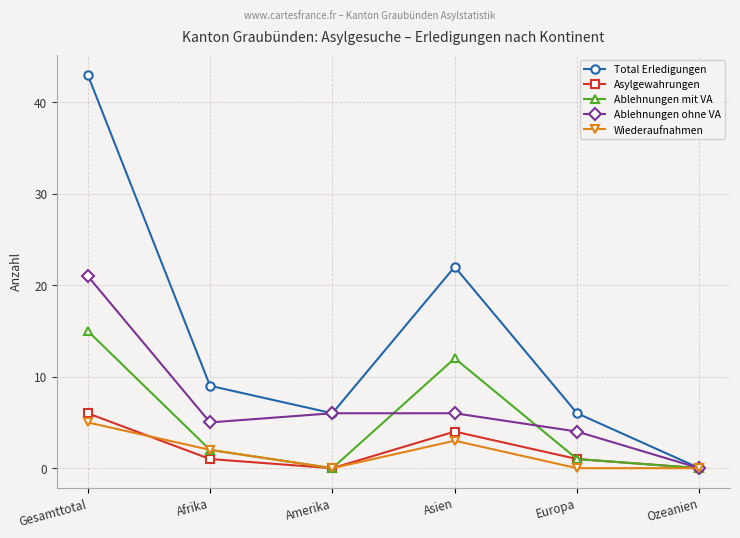

Which series has the largest total across all categories?

Total Erledigungen